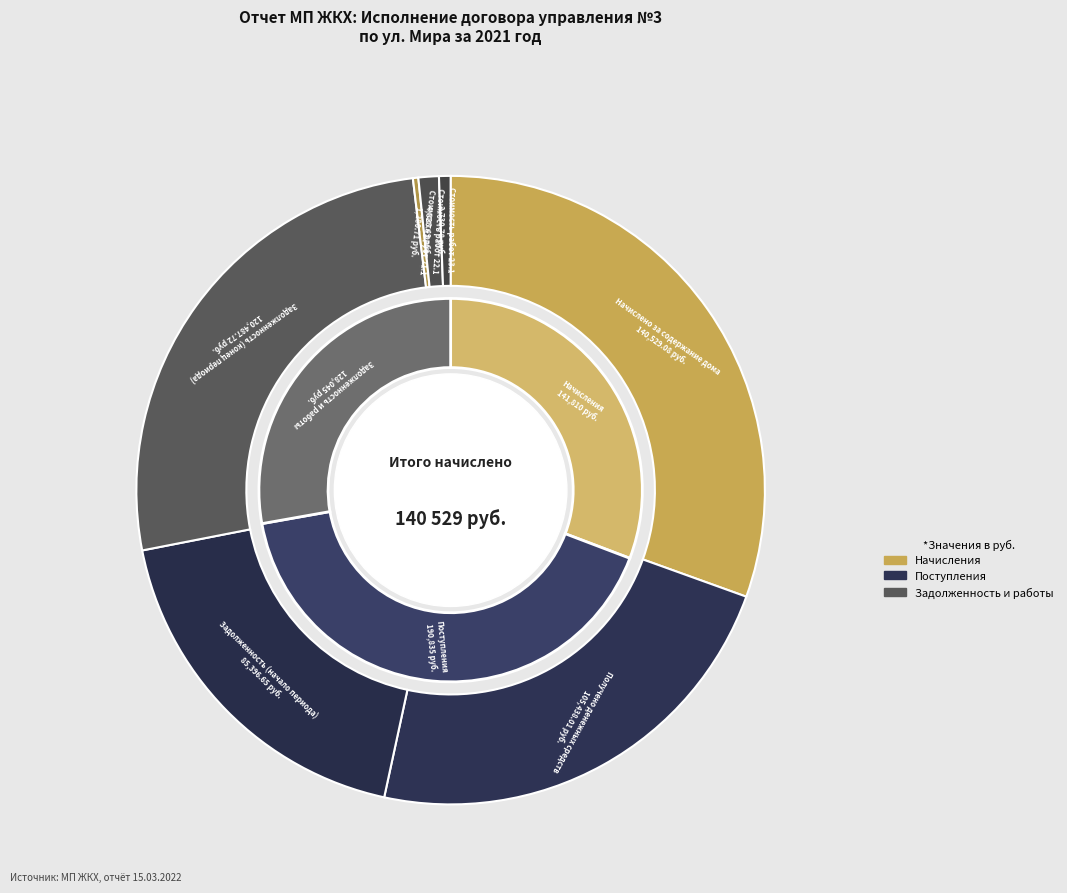

Does Стоимость работ 21.1 account for over 50% of the chart?

No